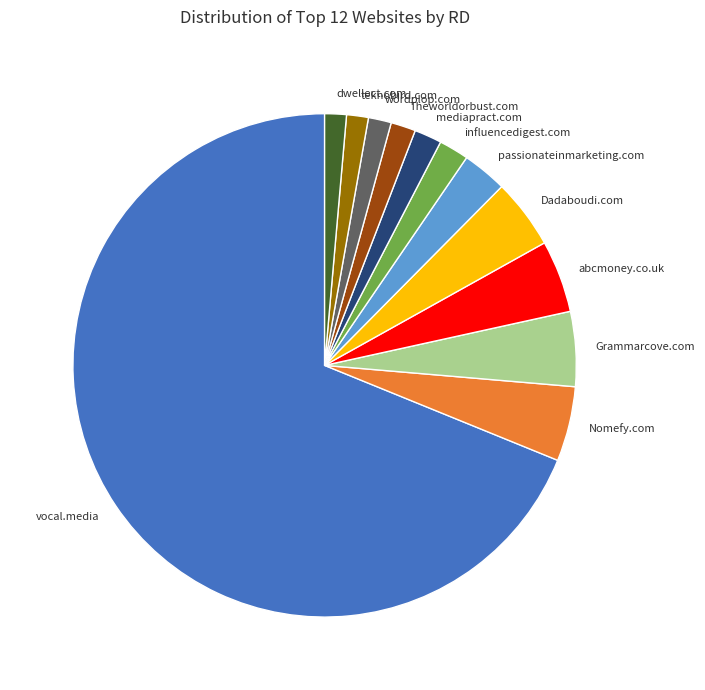

The Grammarcove.com slice represents 12% of the pie. True or false?

False